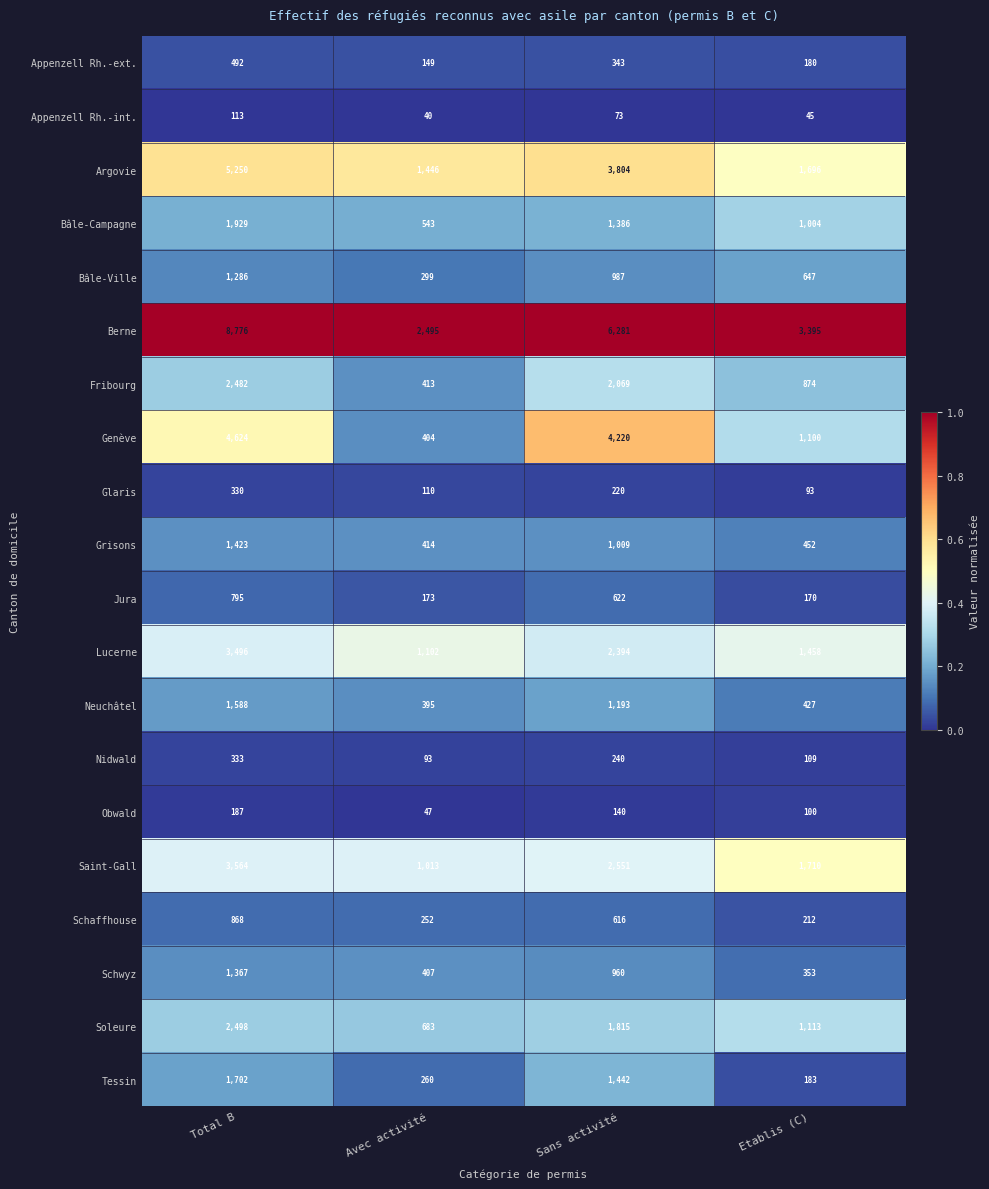

What is the difference between the maximum and minimum values in the Soleure series?

1815